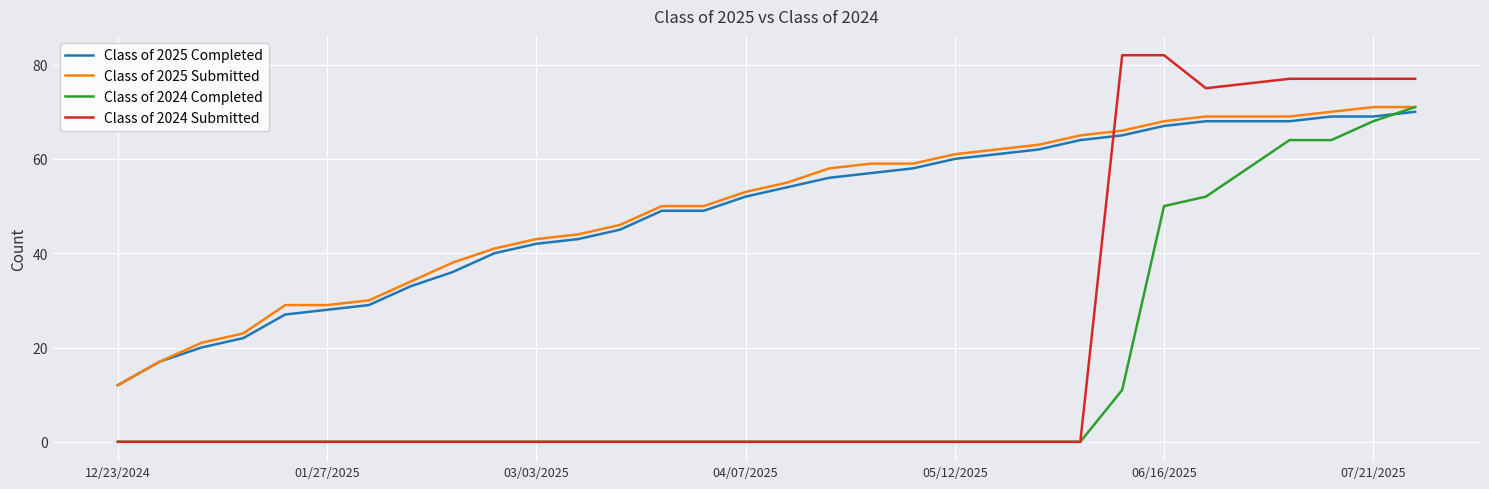

Which series has the widest spread of values?

Class of 2024 Submitted